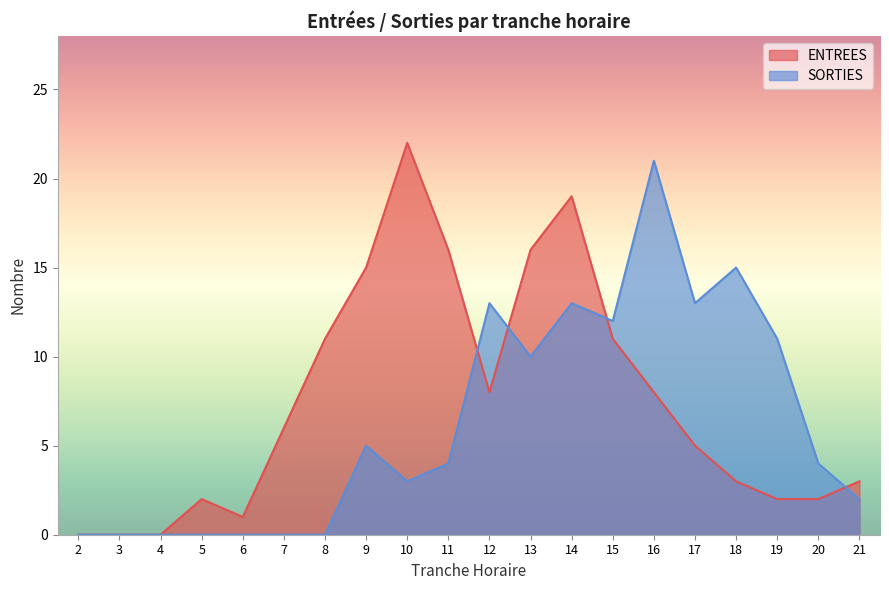

Reading left to right, transcribe all the data shown in this chart.

ENTREES: 0	0	0	2	1	6	11	15	22	16	8	16	19	11	8	5	3	2	2	3
SORTIES: 0	0	0	0	0	0	0	5	3	4	13	10	13	12	21	13	15	11	4	2